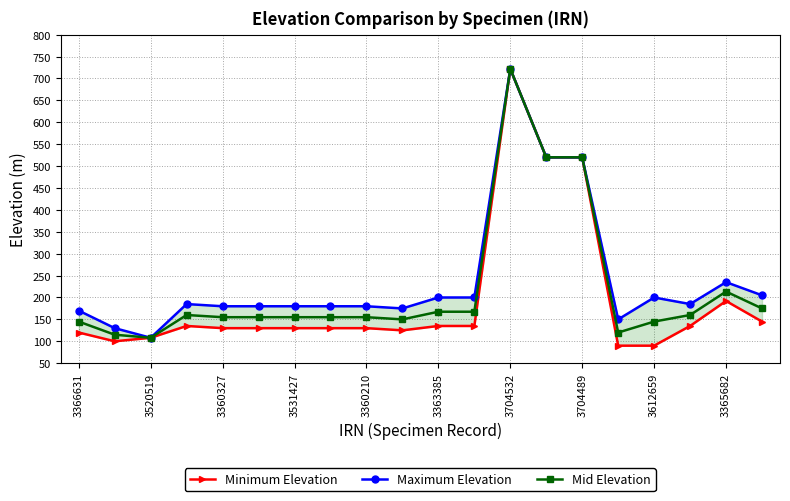

At which label does Mid Elevation reach its peak?

3704532